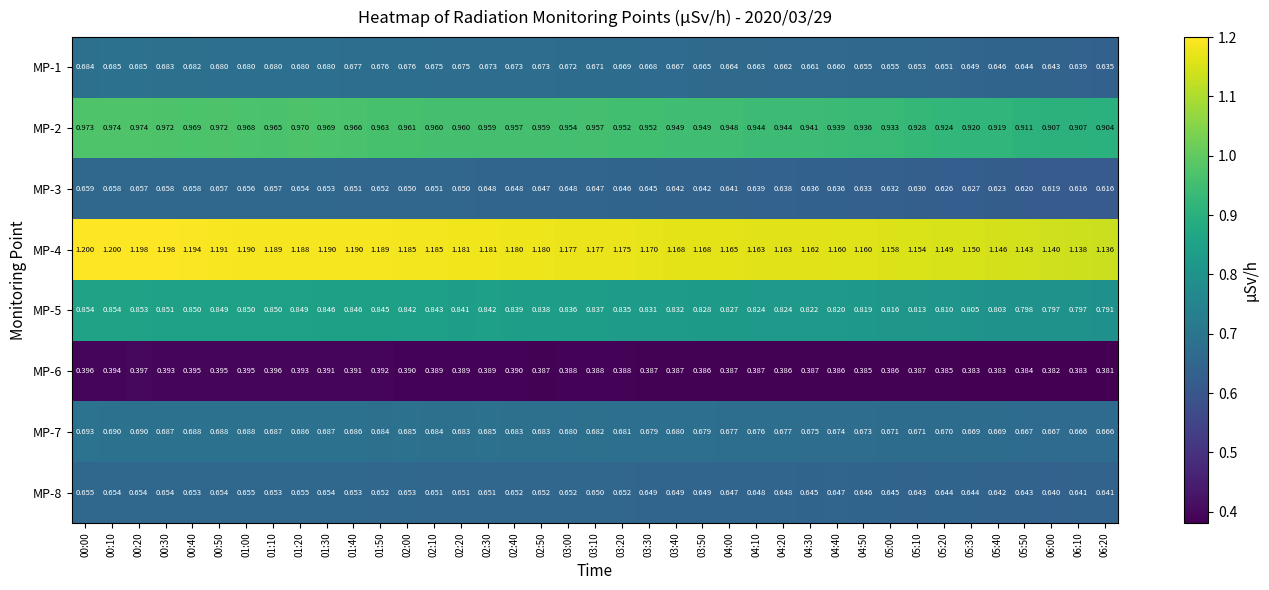

Is the value of MP-2 at 01:00 greater than the value of MP-7 at 03:20?

Yes